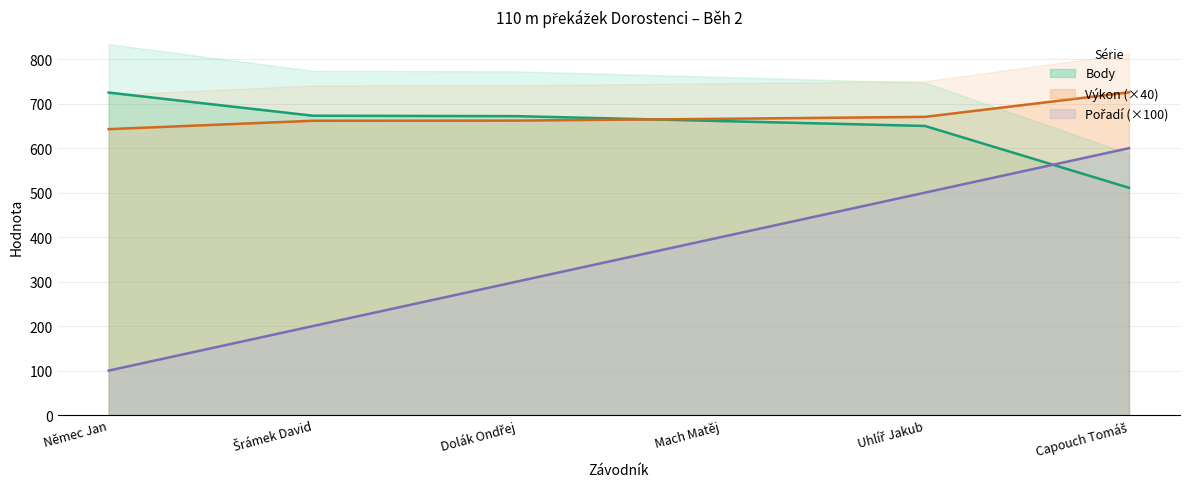

True or false: Pořadí has more than 1 interior local peaks.

False